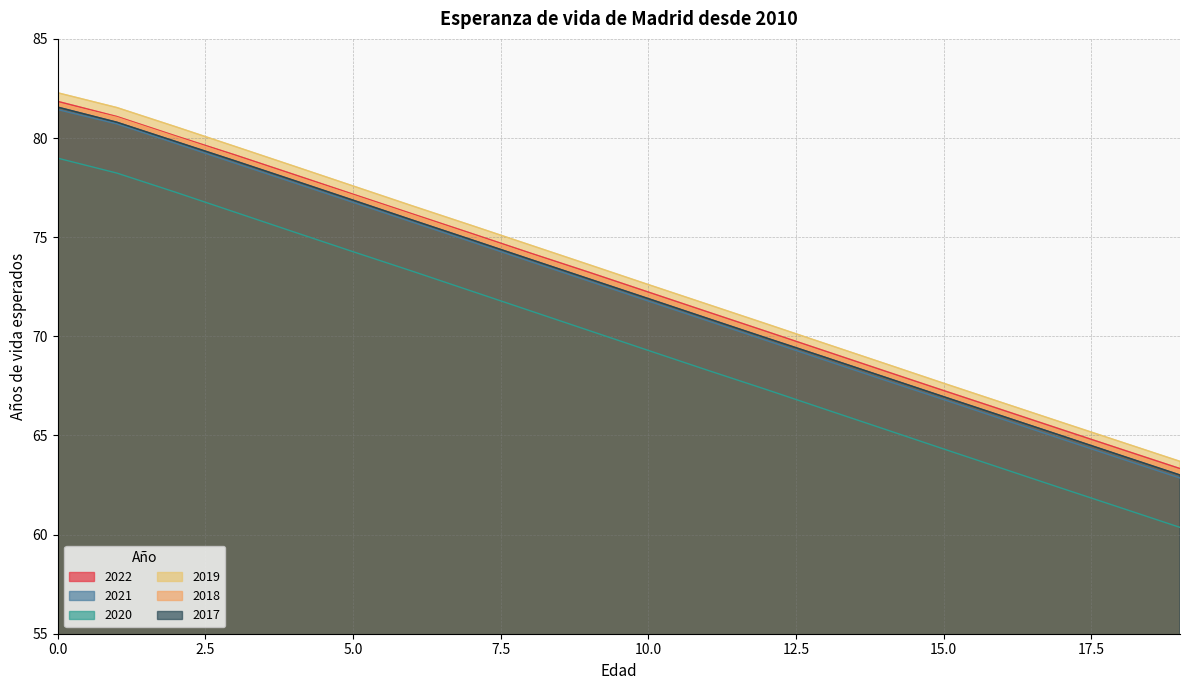

How many lines are shown in the chart?

6